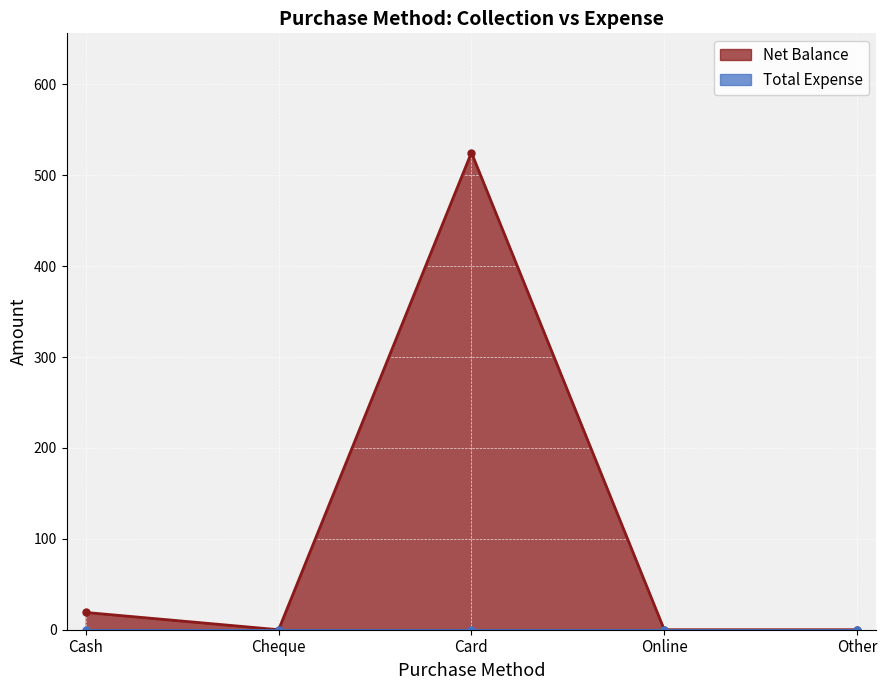

What is the sum of all values?

544